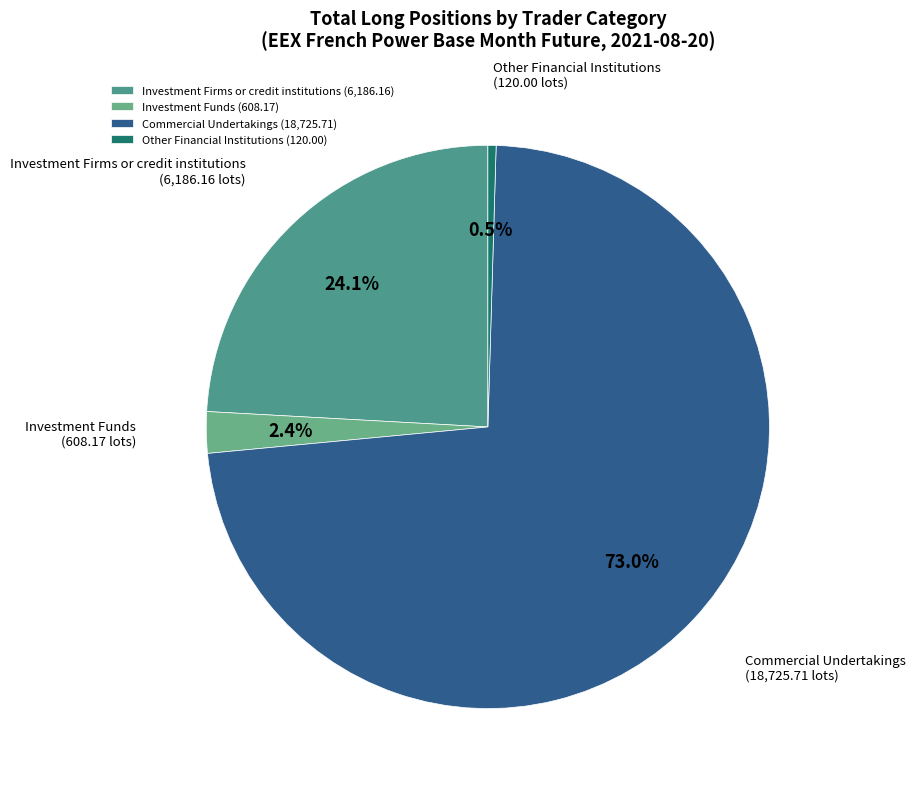

Is there any slice that represents more than half of the pie?

Yes